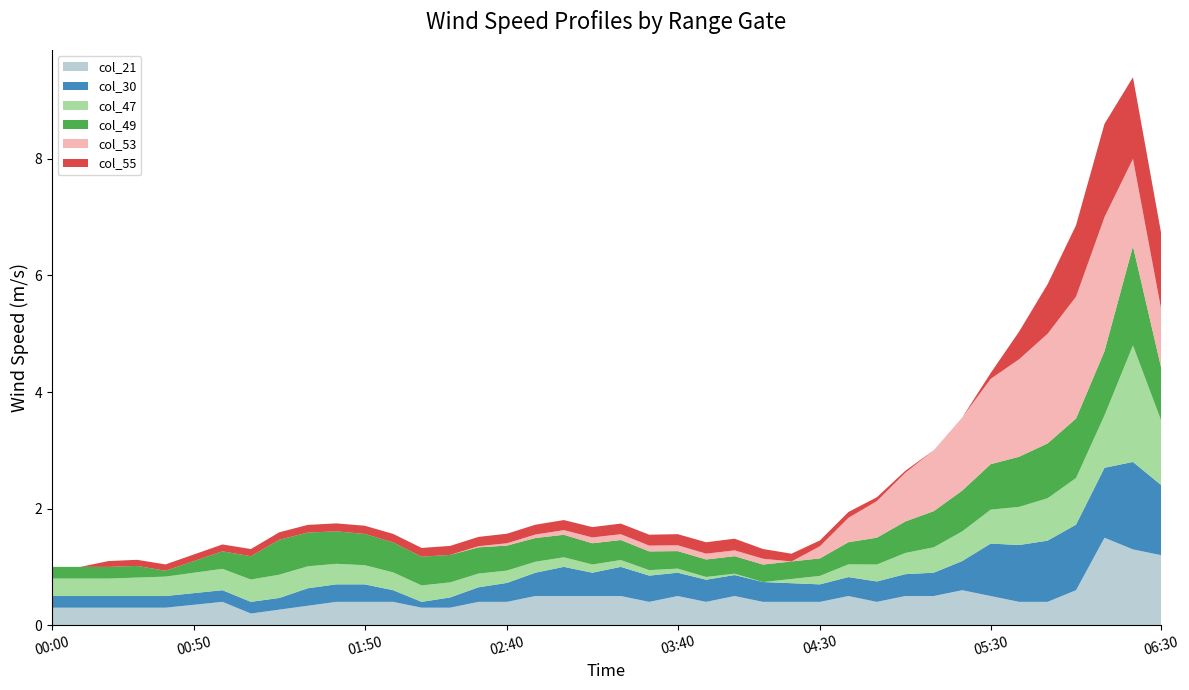

What is the maximum value for col_21?

1.5